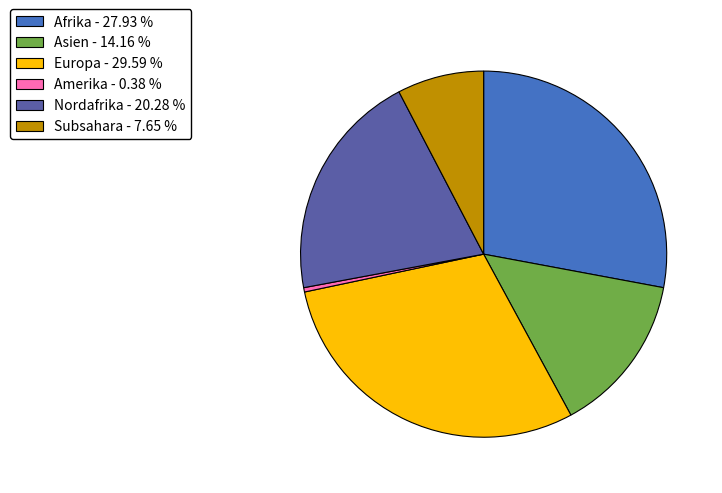

Which category has the smallest portion of the pie?

Amerika - 0.38 %